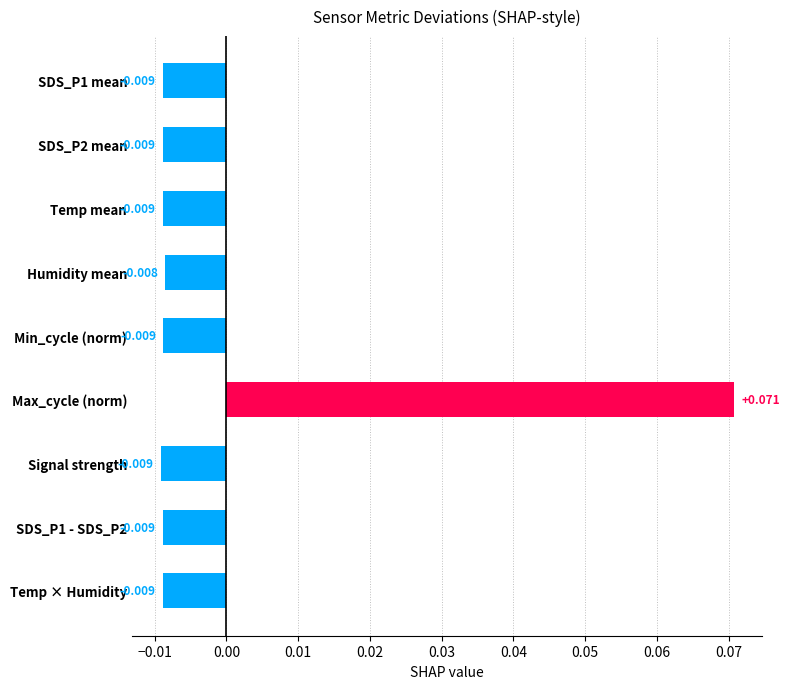

At which label is the value closest to 0?

Humidity mean